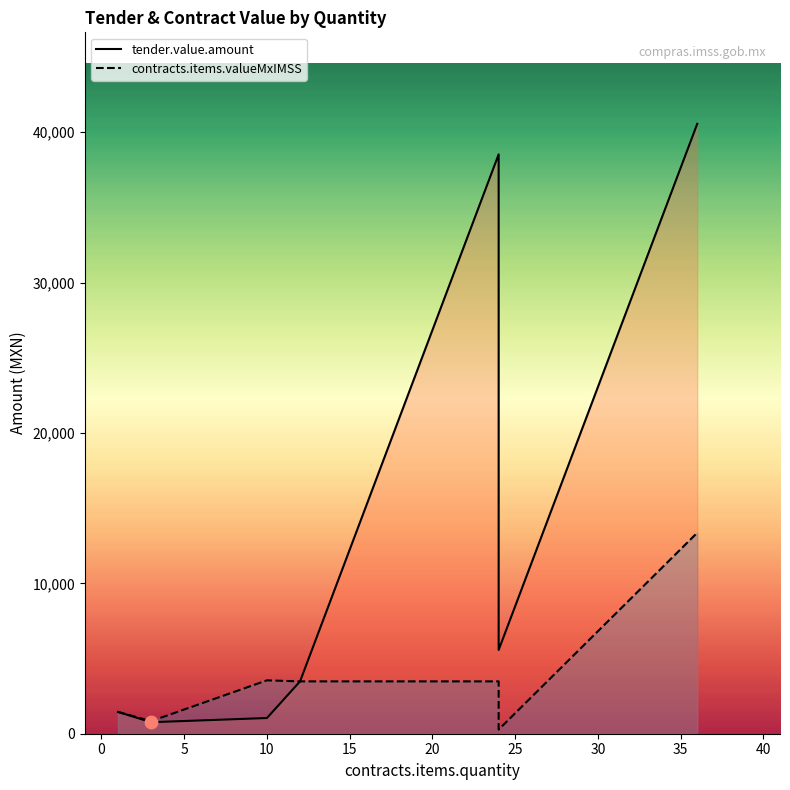

Which series has the largest total across all categories?

tender.value.amount